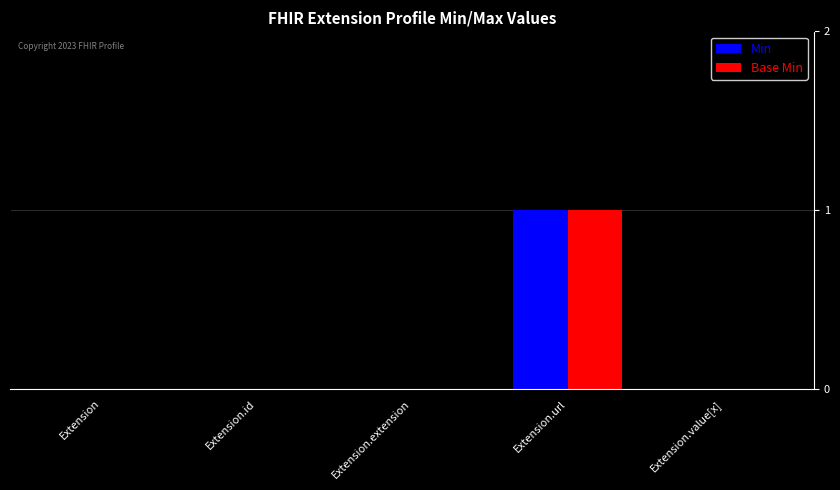

At which category is the sum across all series the highest?

Extension.url